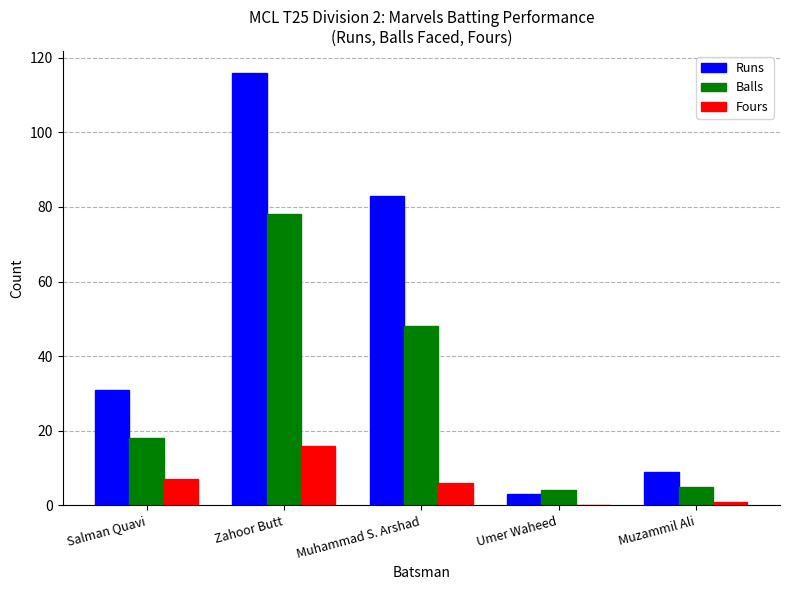

At which label is Runs closest to 59?

Muhammad S. Arshad